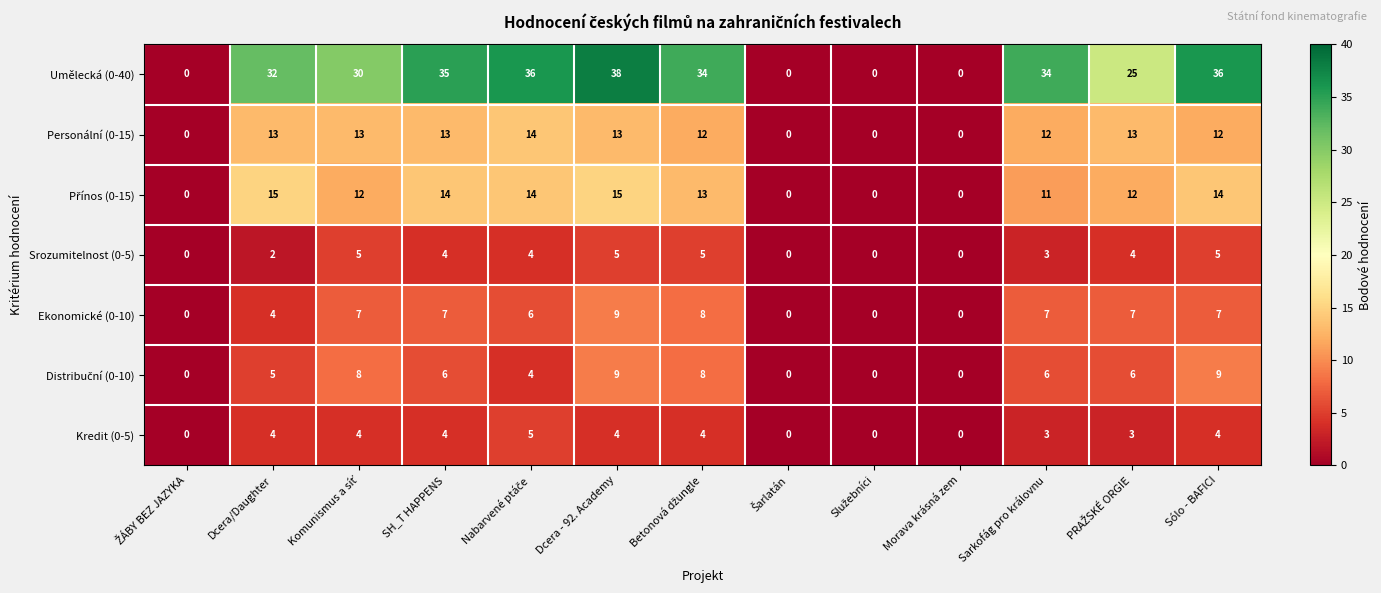

The value of Ekonomické (0-10) at Dcera - 92. Academy is 9. True or false?

True